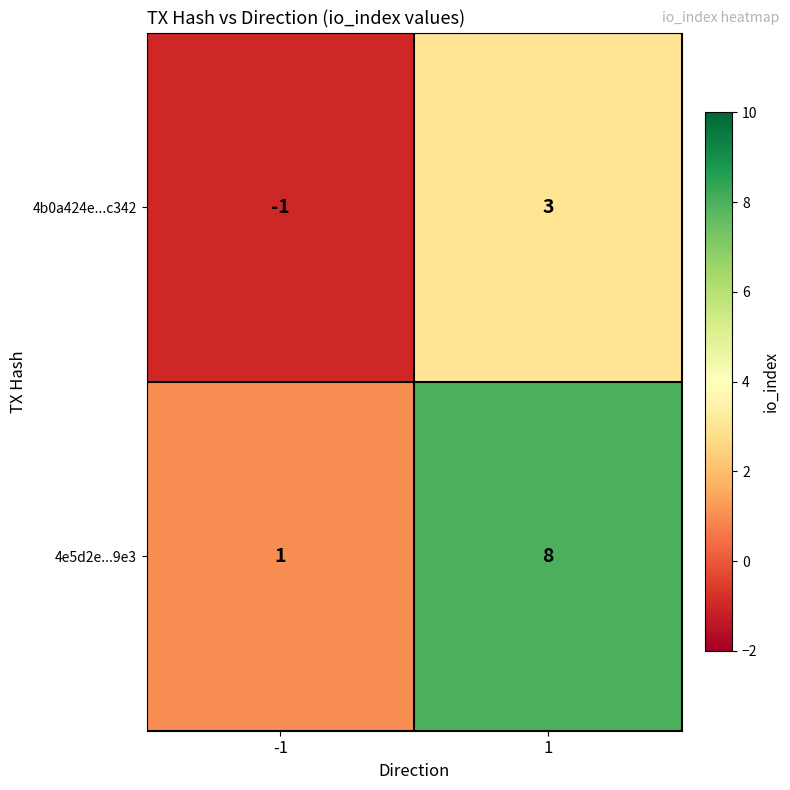

Reading left to right, extract all data points from this chart.

4b0a424e...c342: -1=-1	1=3
4e5d2e...9e3: -1=1	1=8